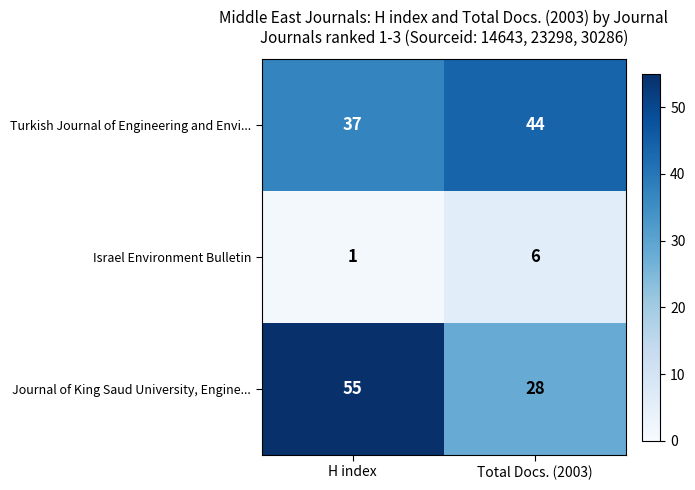

Which series has the widest spread of values?

Journal of King Saud University, Engine...